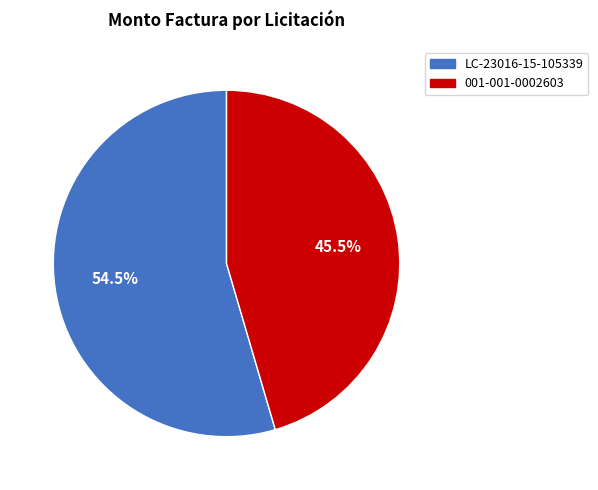

Do LC-23016-15-105339 and 001-001-0002603 together represent more than half of the pie?

Yes